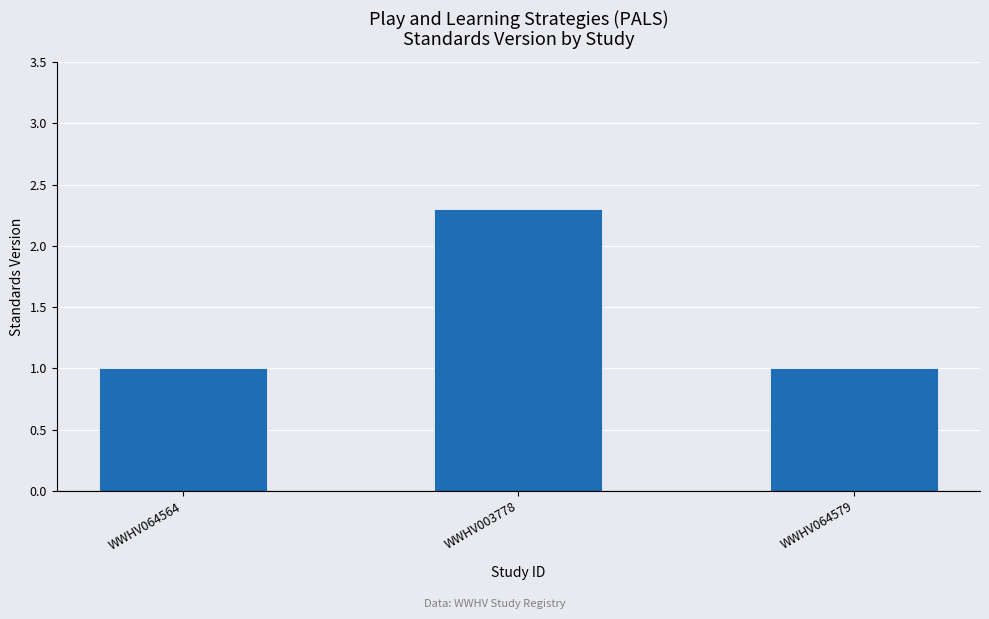

What is the change in value from WWHV064564 to WWHV003778?

+1.3